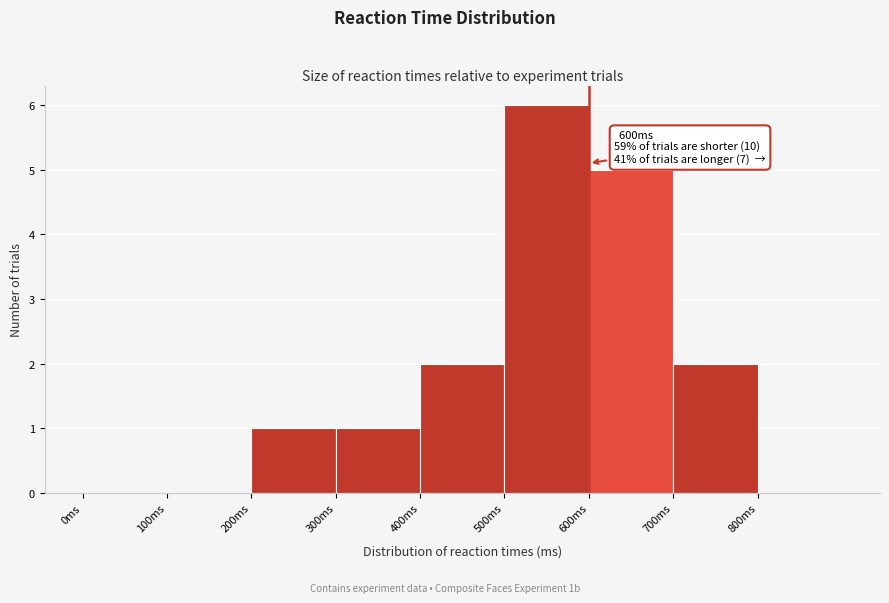

Over which range of the x-axis is the bar tallest?

500 to 600